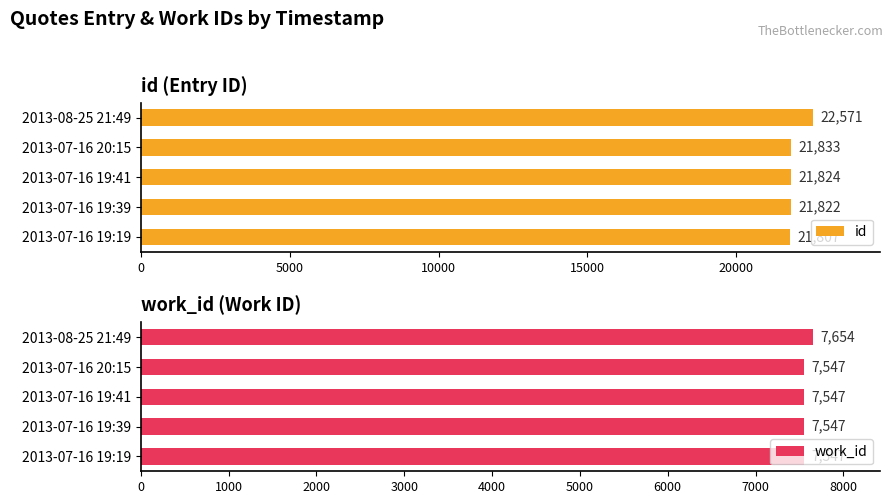

What is the difference between the maximum and minimum values in the id series?

764